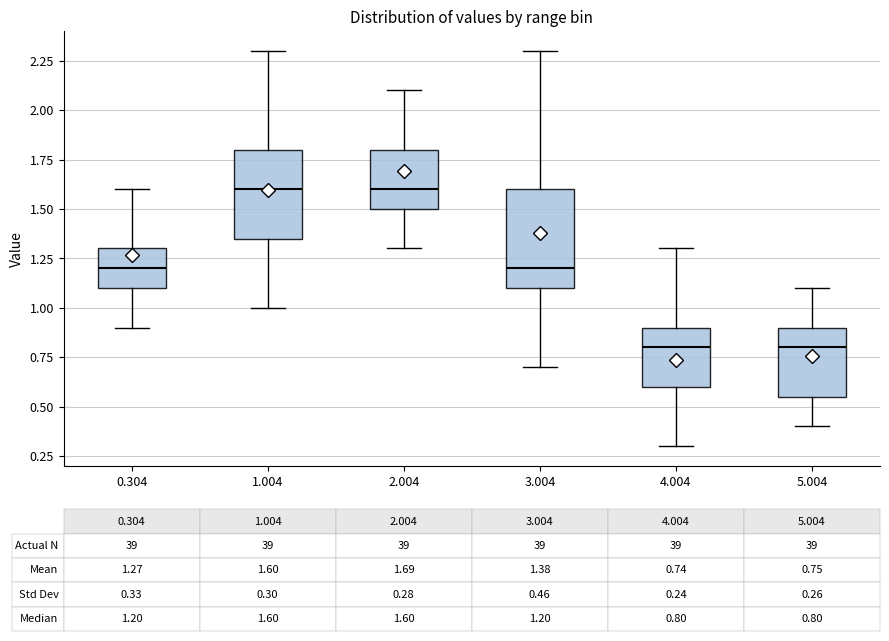

Comparing the boxes themselves (not the whiskers), which one is the tallest?

3.004